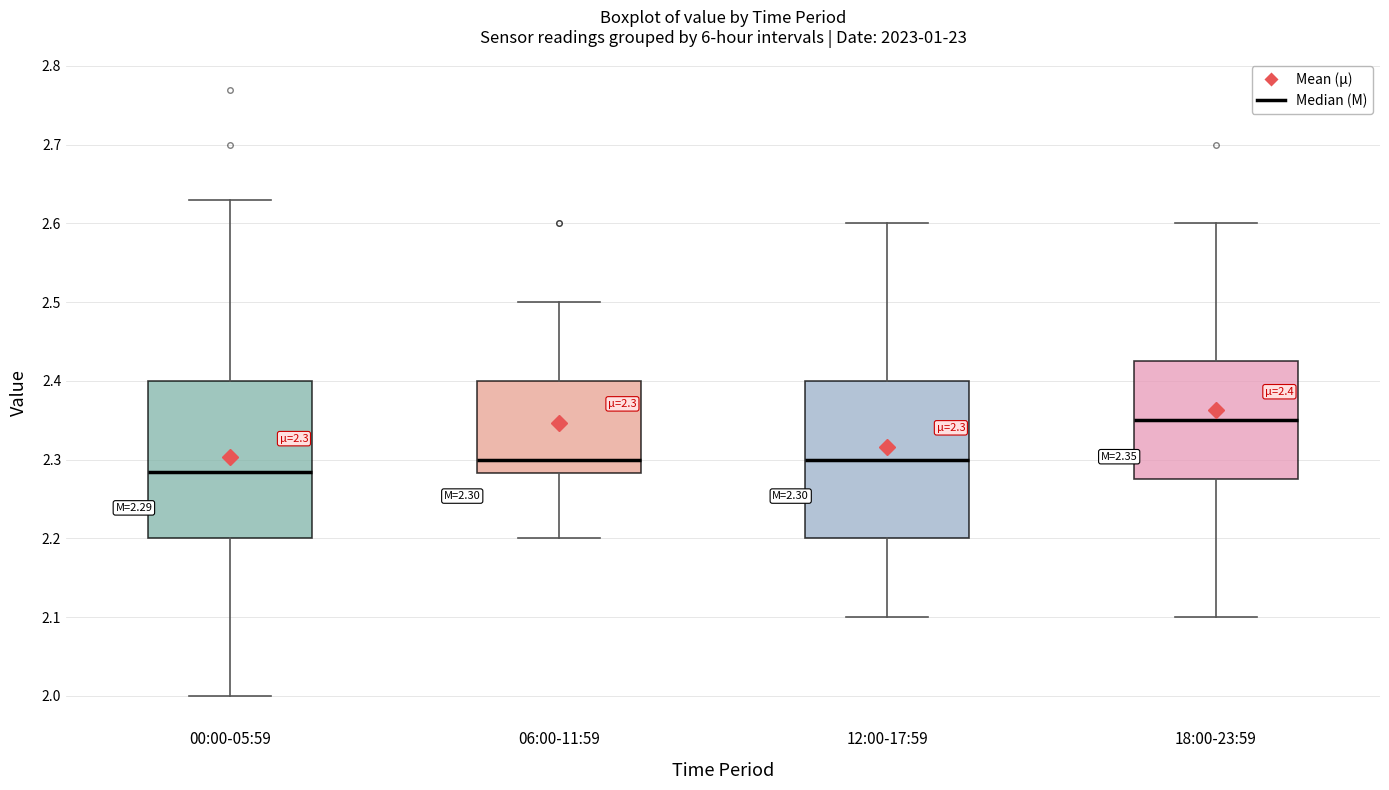

Which box has the highest median line?

18:00-23:59